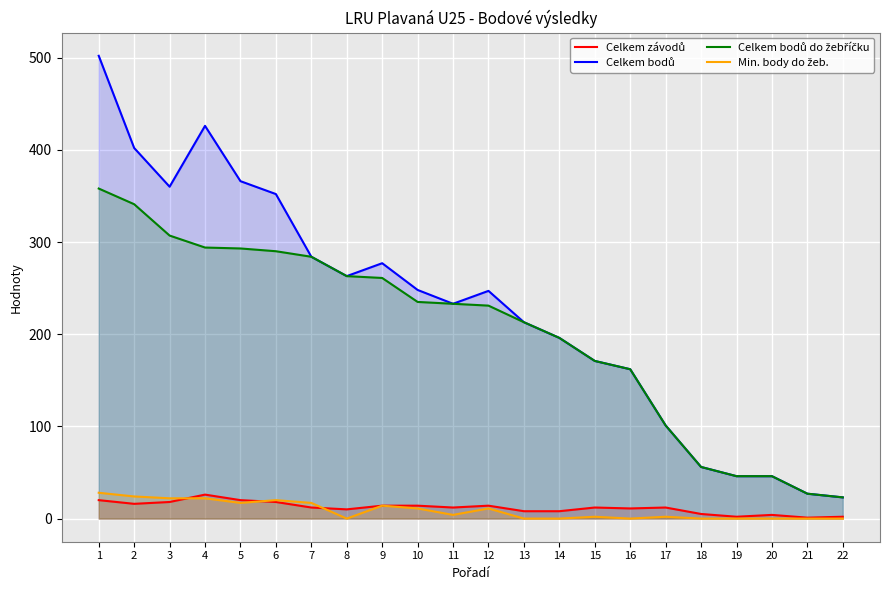

How many lines are shown in the chart?

4